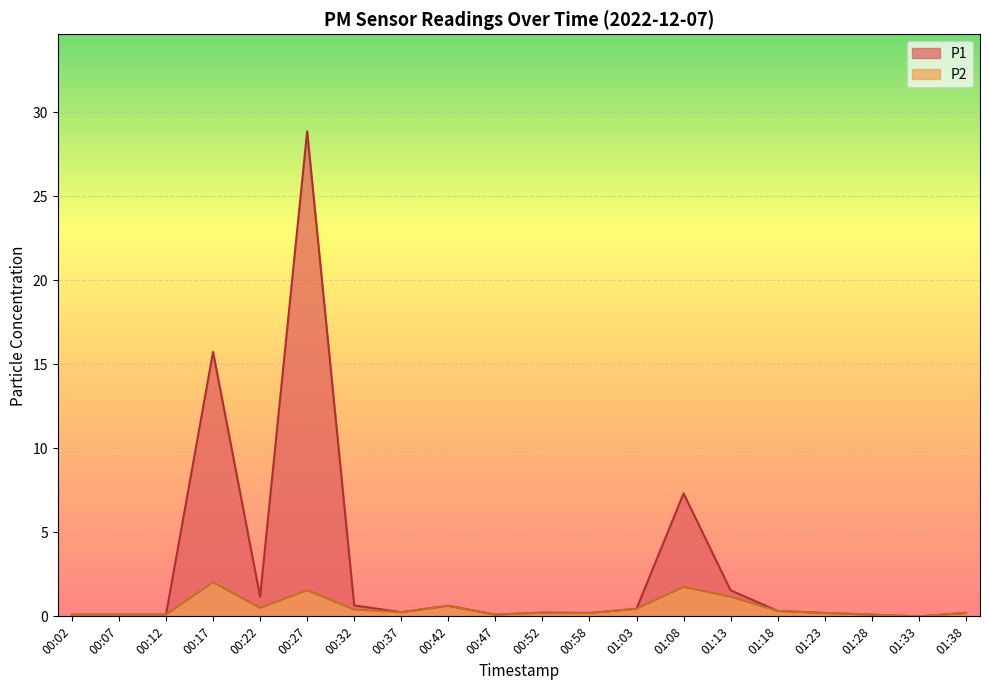

How many values in P1 are above zero?

19